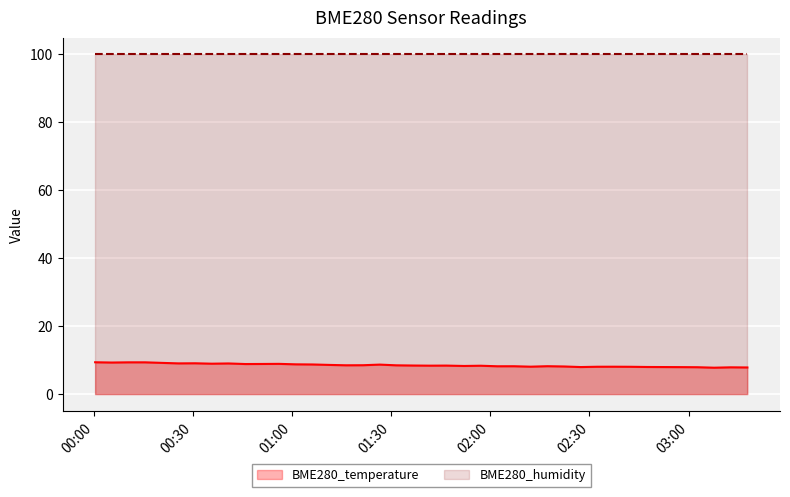

What is the maximum value for BME280_temperature?

9.4